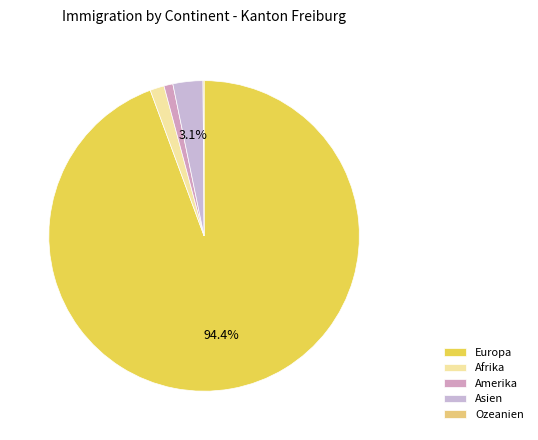

Which slice is the smallest?

Ozeanien